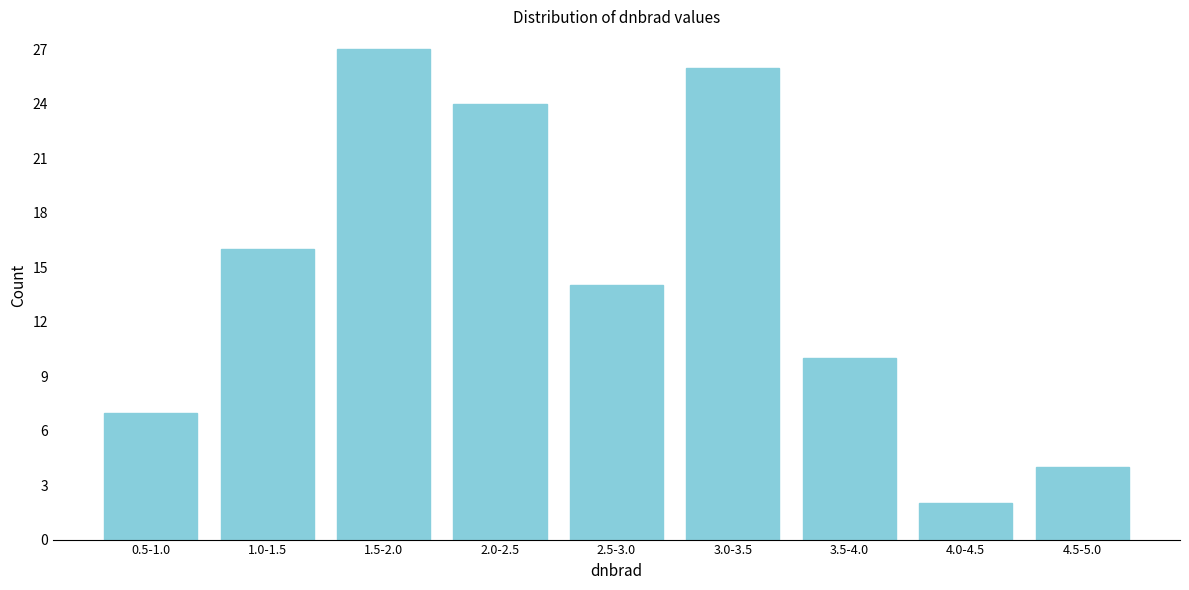

Reading left to right, what are all the values shown in this chart?

7	16	27	24	14	26	10	2	4